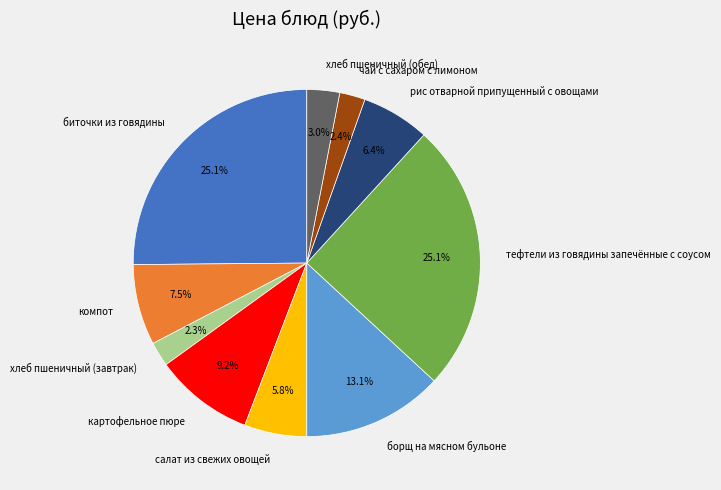

Combined, do хлеб пшеничный (обед) and тефтели из говядины запечённые с соусом account for over 50%?

No